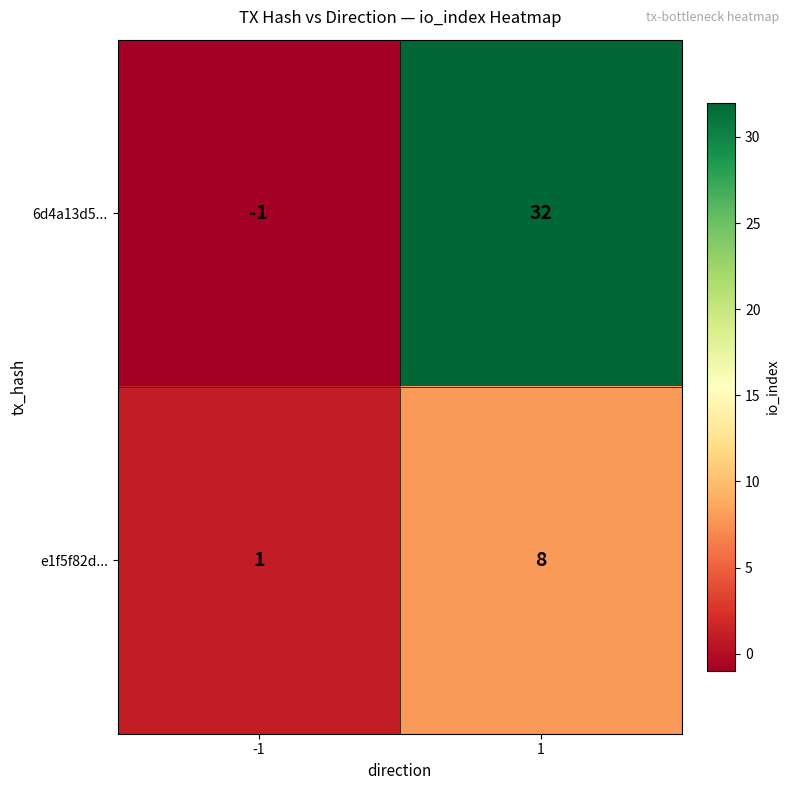

List the series in order of their peak value, highest first.

6d4a13d5..., e1f5f82d...